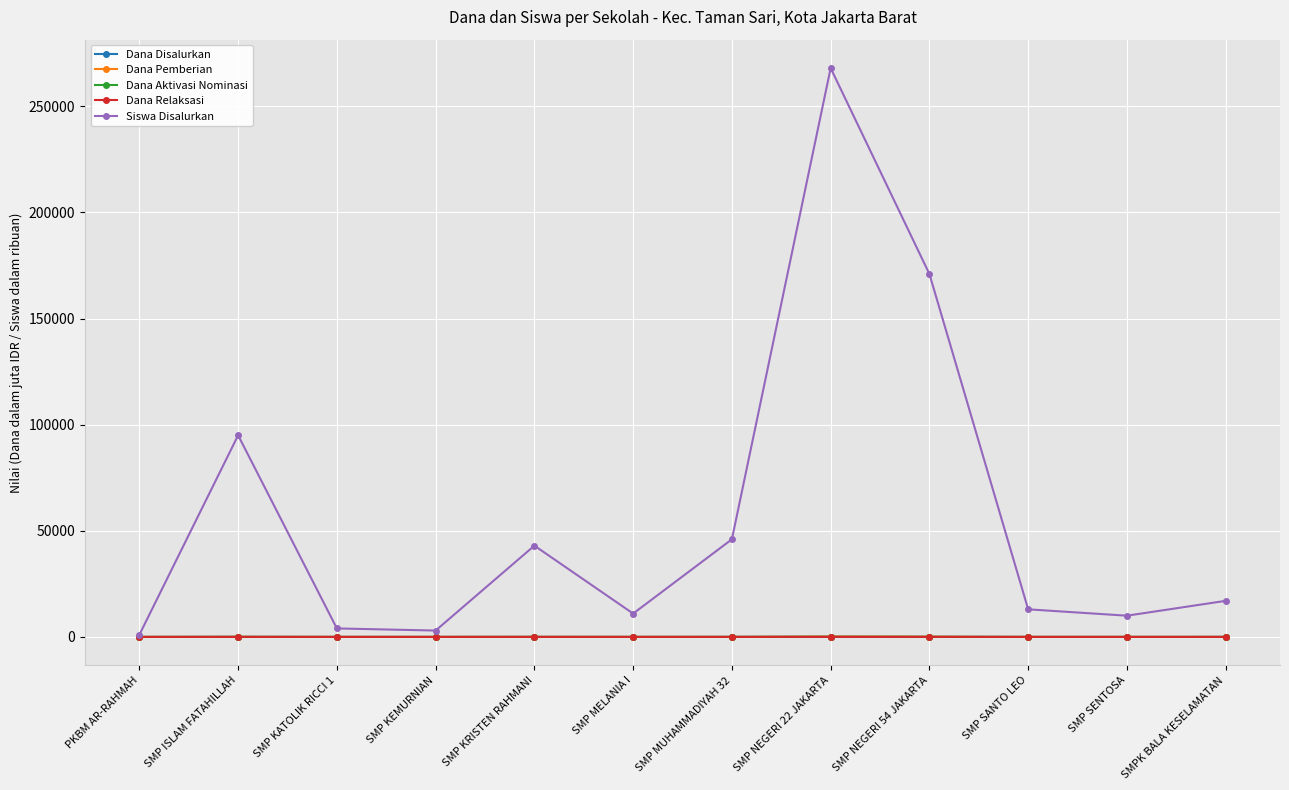

Which label corresponds to the largest value in the chart?

SMP NEGERI 22 JAKARTA